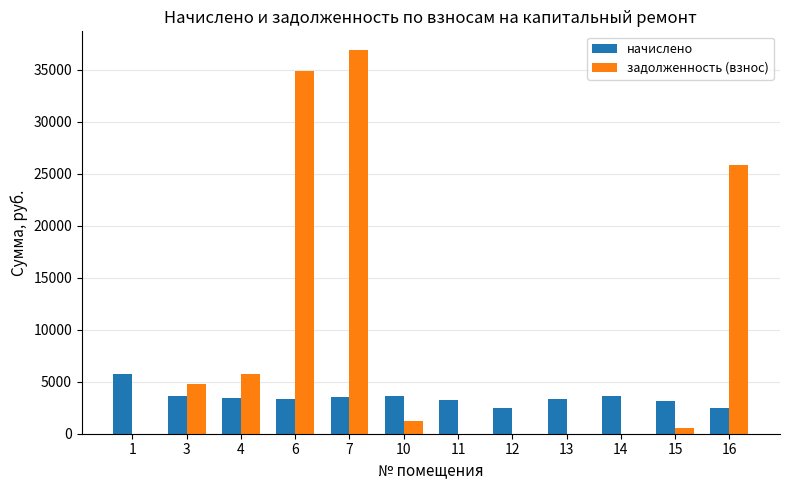

Count the number of data series in this chart.

2